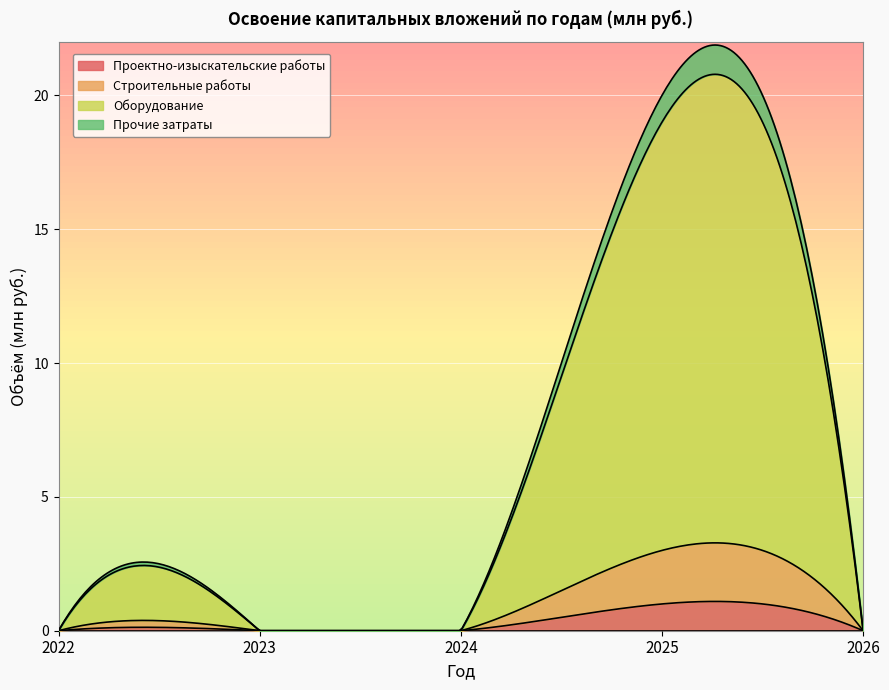

At which label is Проектно-изыскательские работы closest to 0?

2022